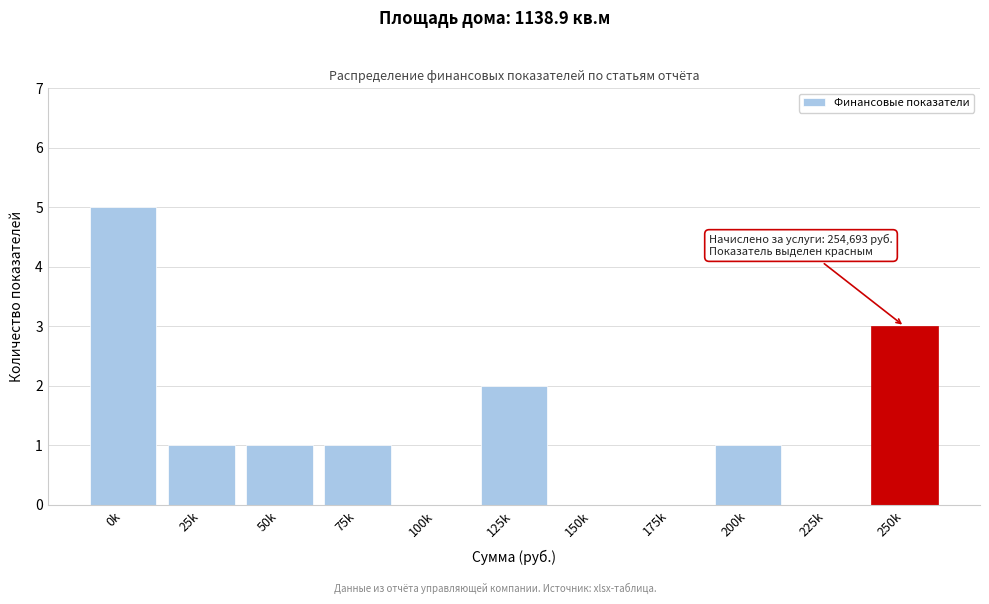

Reading right to left, what are all the values shown in this chart?

250k=3	225k=0	200k=1	175k=0	150k=0	125k=2	100k=0	75k=1	50k=1	25k=1	0k=5